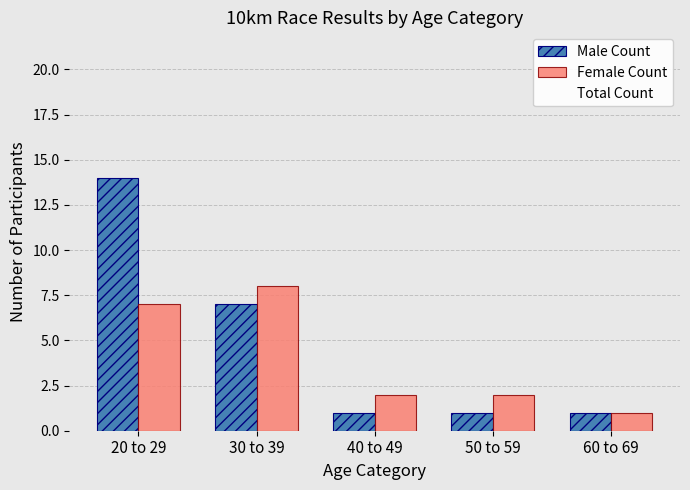

At which category is the sum across all series the highest?

20 to 29